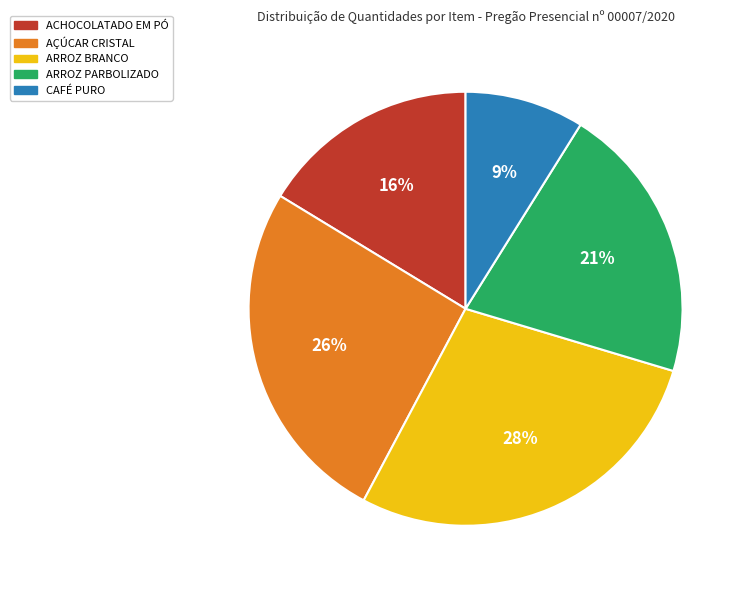

To the nearest percent, what is the combined percentage of ARROZ PARBOLIZADO and ACHOCOLATADO EM PÓ?

37%